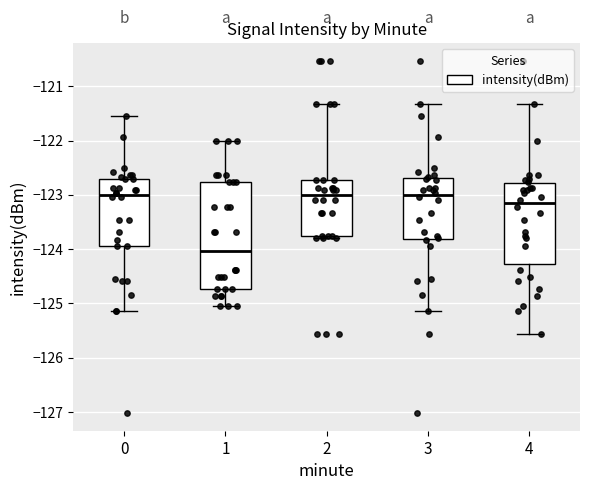

Where does the upper whisker of the box at x = 4 end on the y-axis? The values are not printed on the chart, so give them approximately, as read against the axis.

-121.3